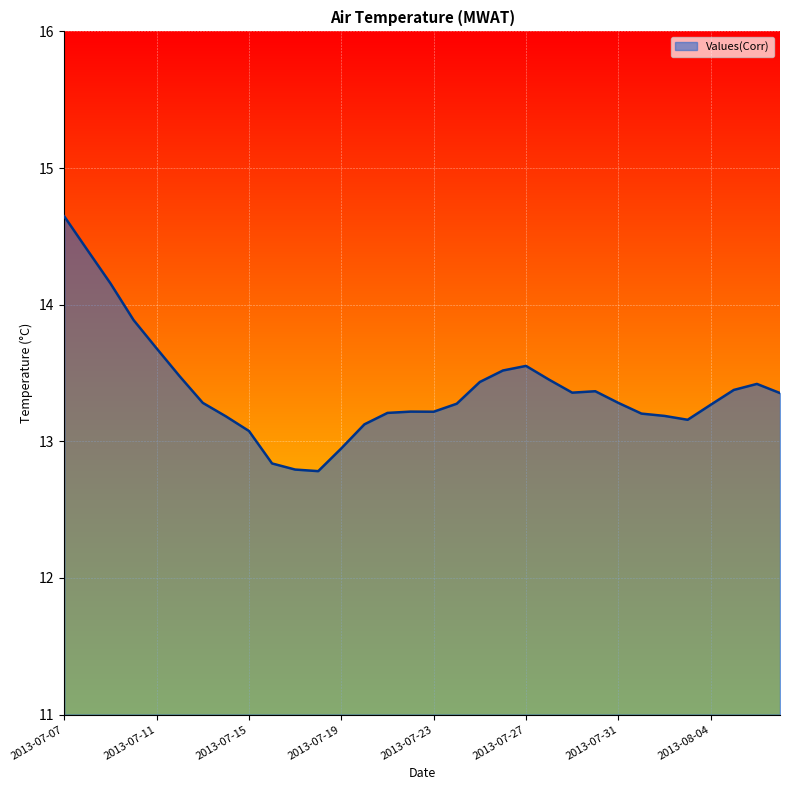

What is the difference between the maximum and minimum values?

1.9